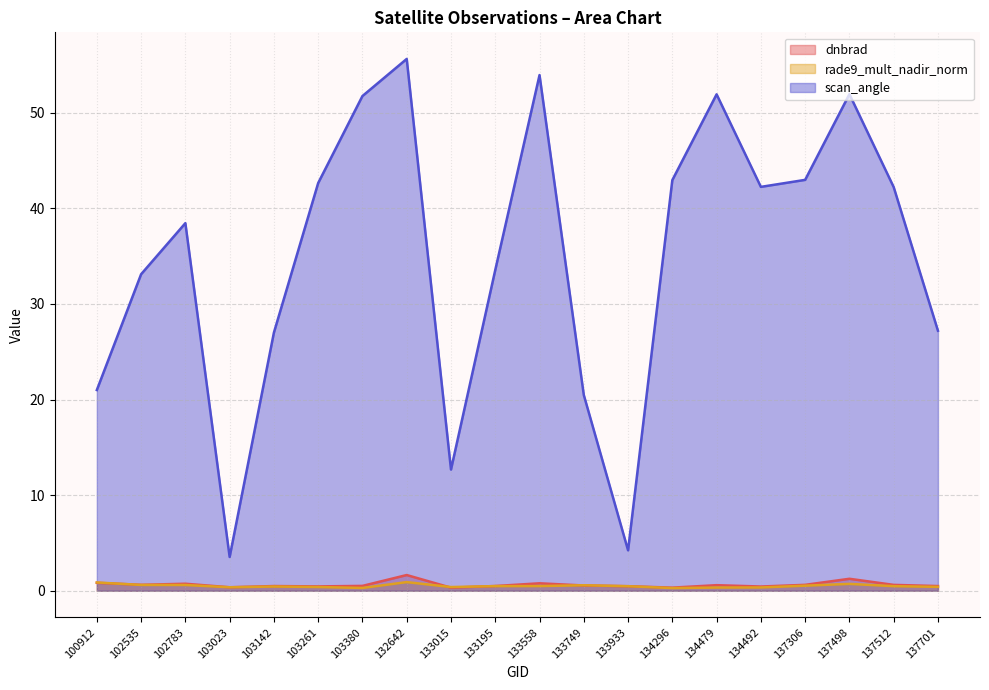

How many lines are shown in the chart?

3